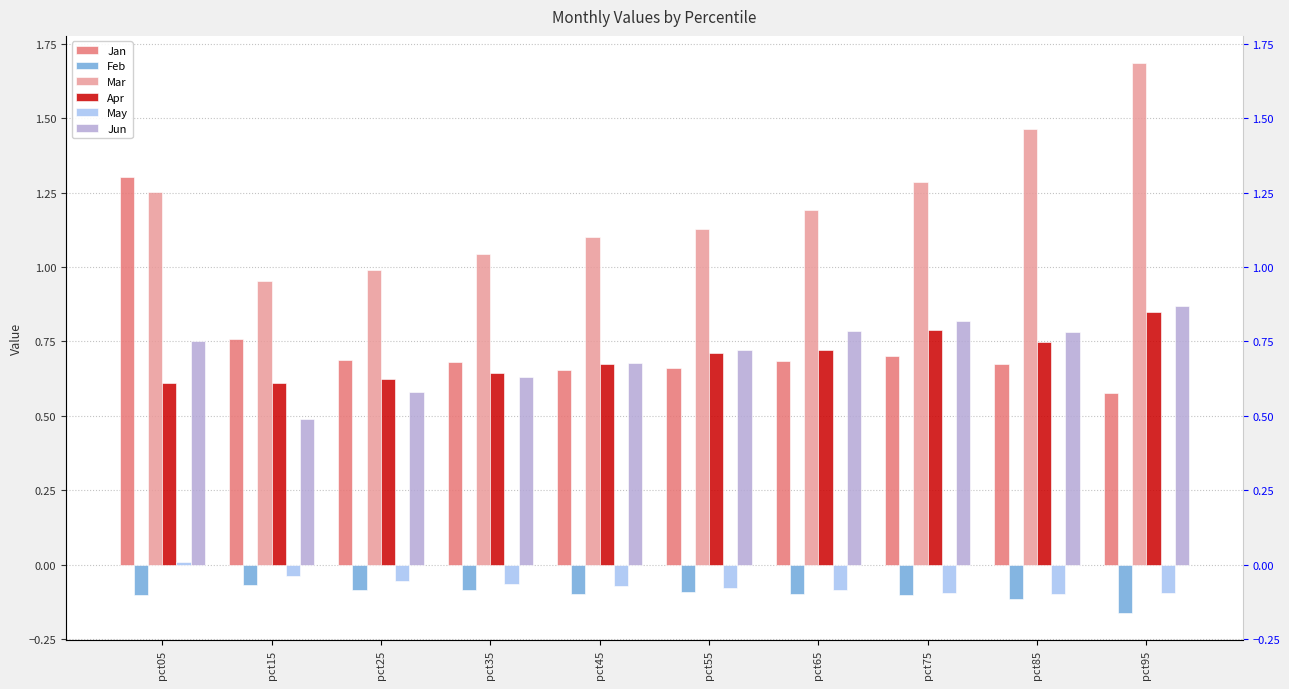

The Jan series shows 0.8 at pct95. True or false?

False